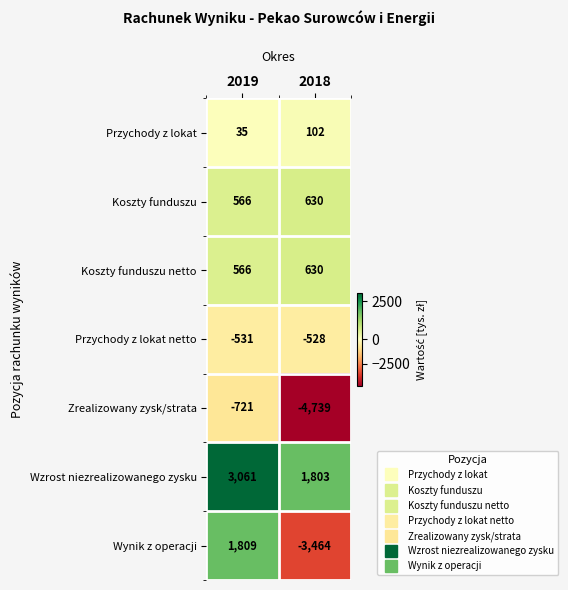

Which series has the widest spread of values?

Wynik z operacji